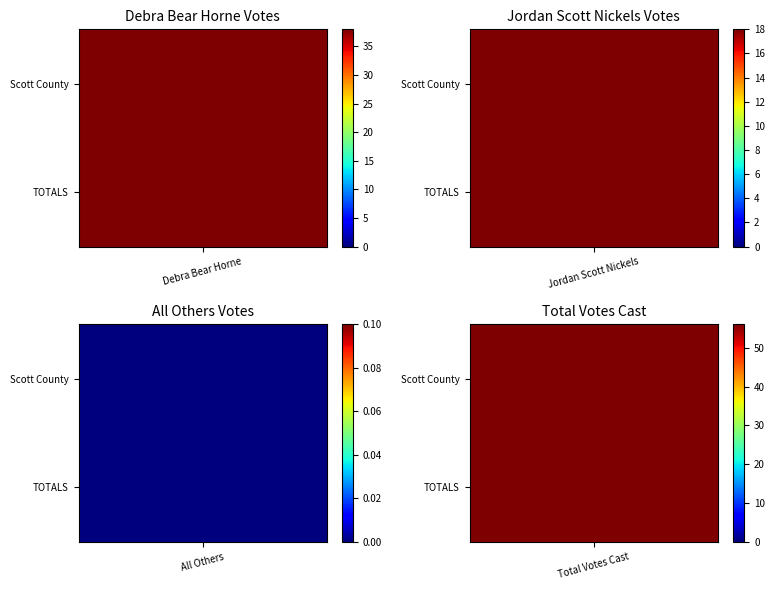

Is it true that TOTALS equals 18 at Jordan Scott Nickels?

True